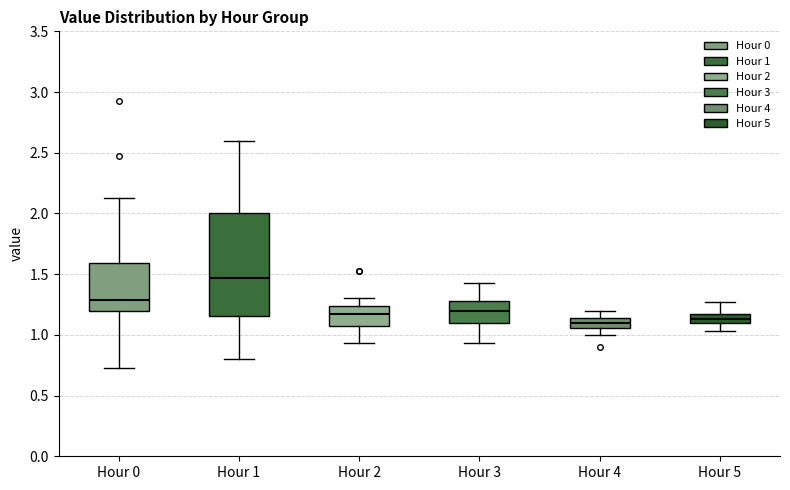

Which box has the highest median line?

Hour 1